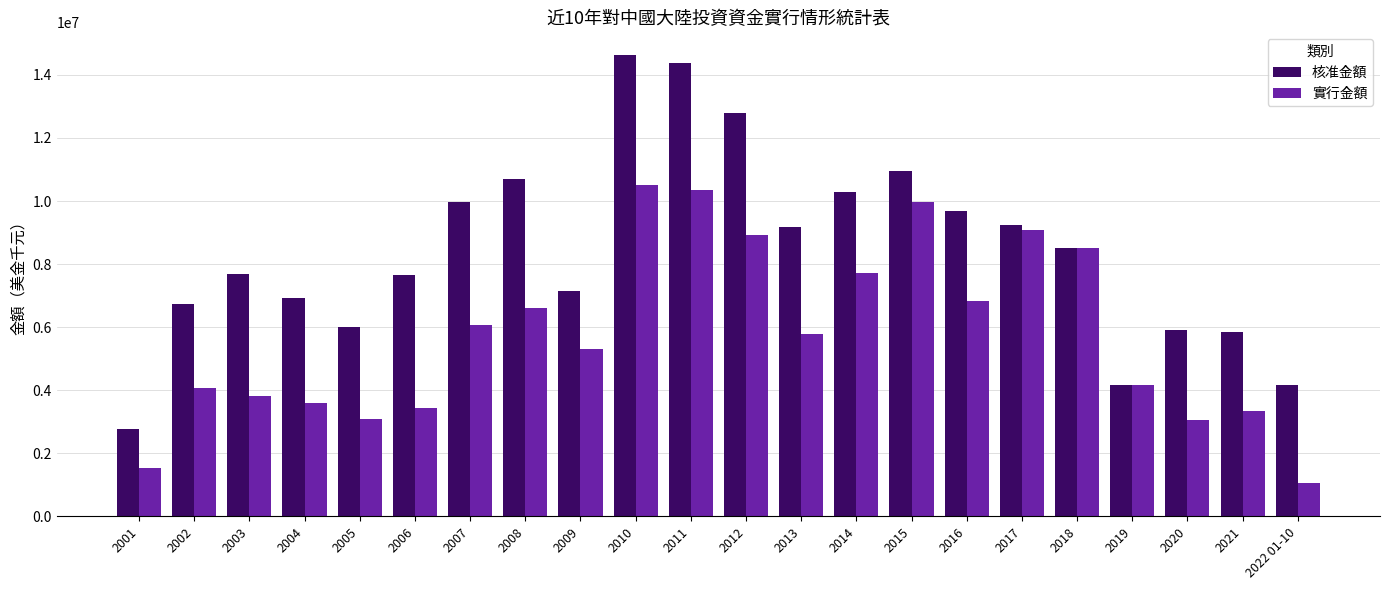

What are all the series names shown in the legend?

核准金額, 實行金額